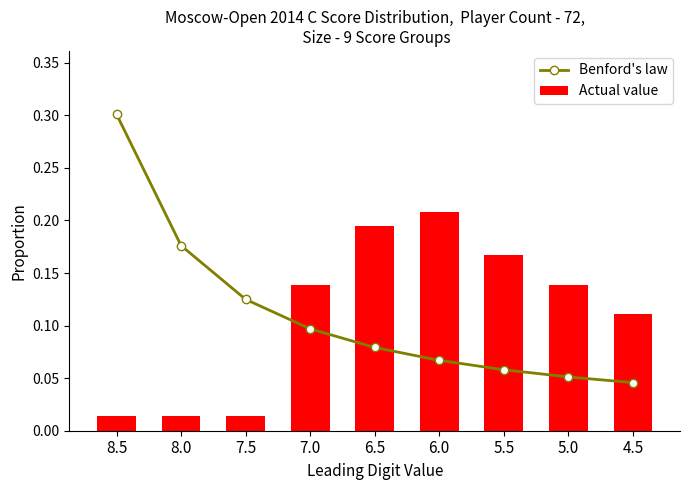

Which series changed the most between 7.5 and 5.5?

Actual value